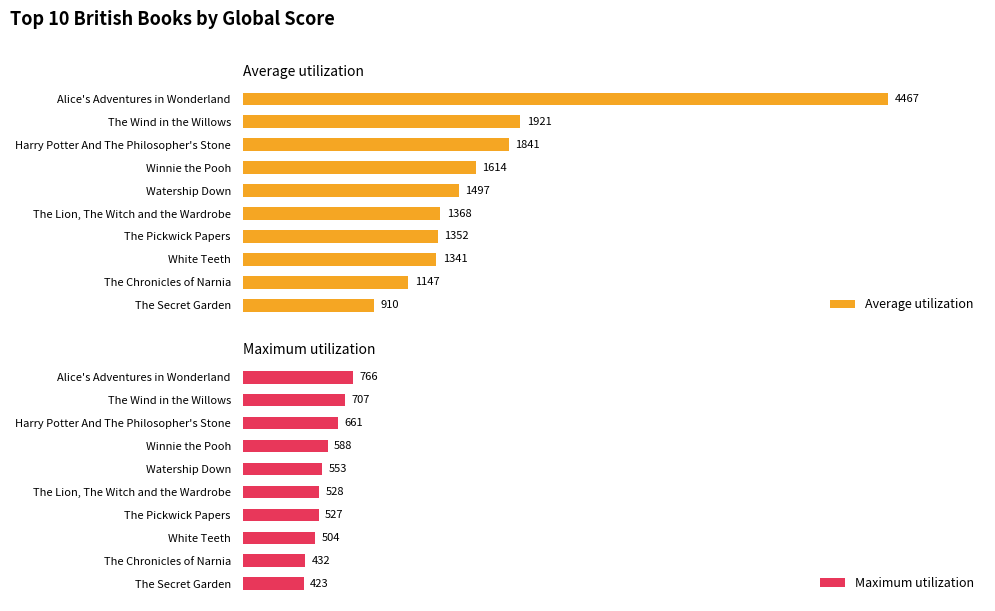

How many values in the Maximum utilization series are below 553?

5